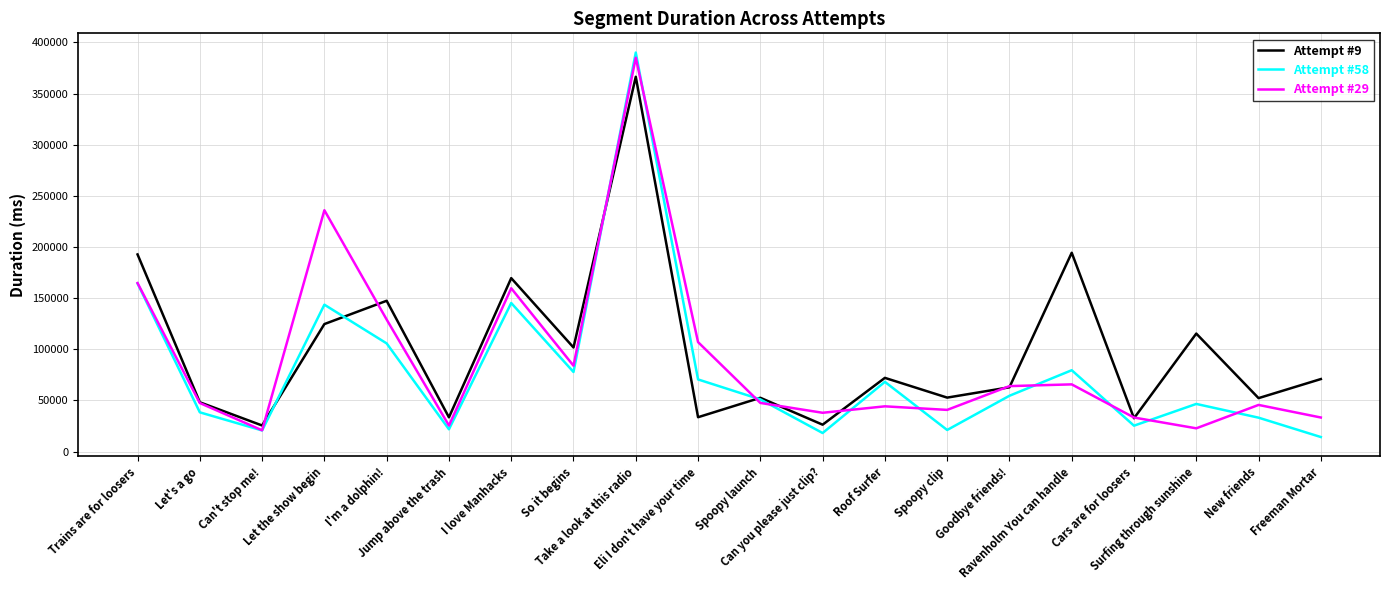

After their last crossing, which series has the higher values: Attempt #58 or Attempt #29?

Attempt #29